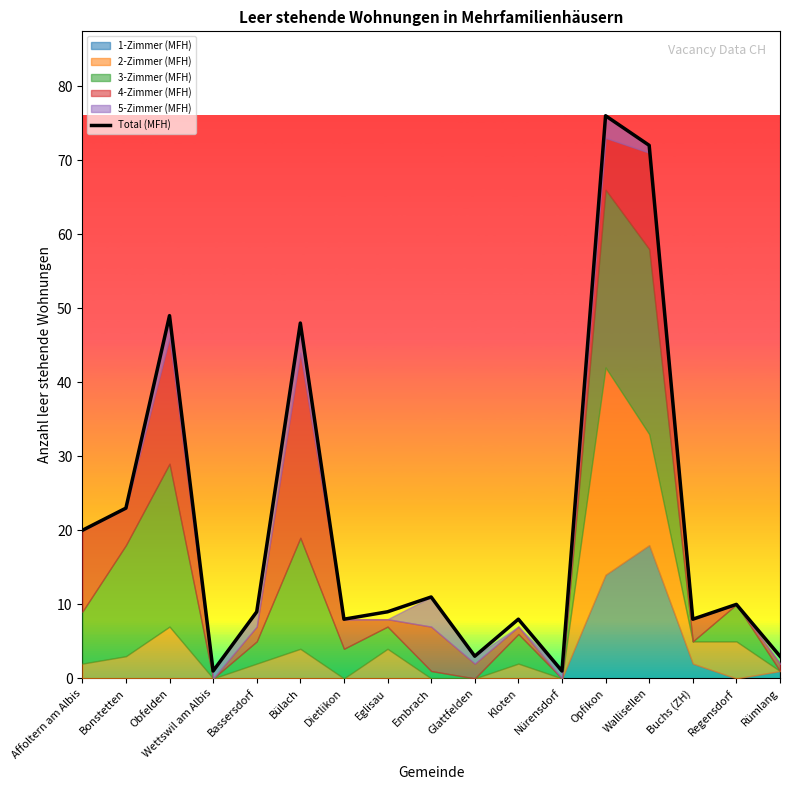

Which has a higher value, Buchs (ZH) or Eglisau?

Eglisau